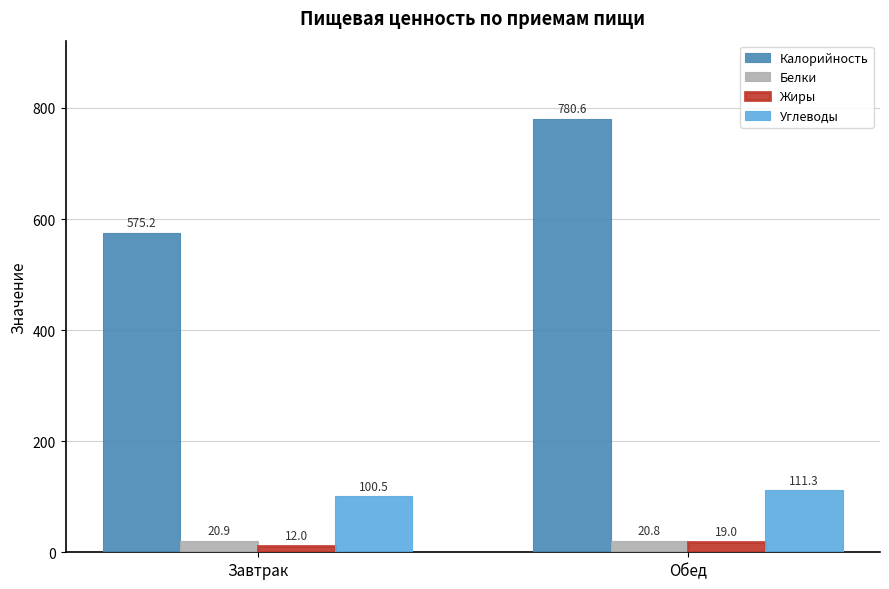

What is the average value of the Жиры series?

15.5